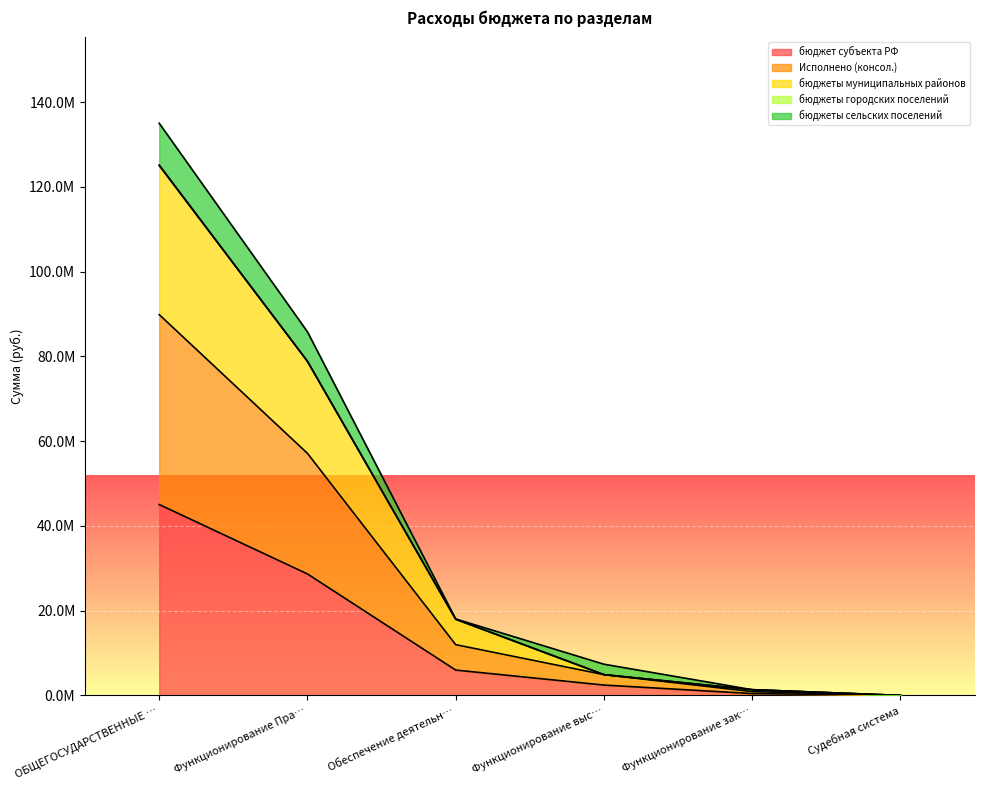

Does the chart display data point markers on the line(s)?

No